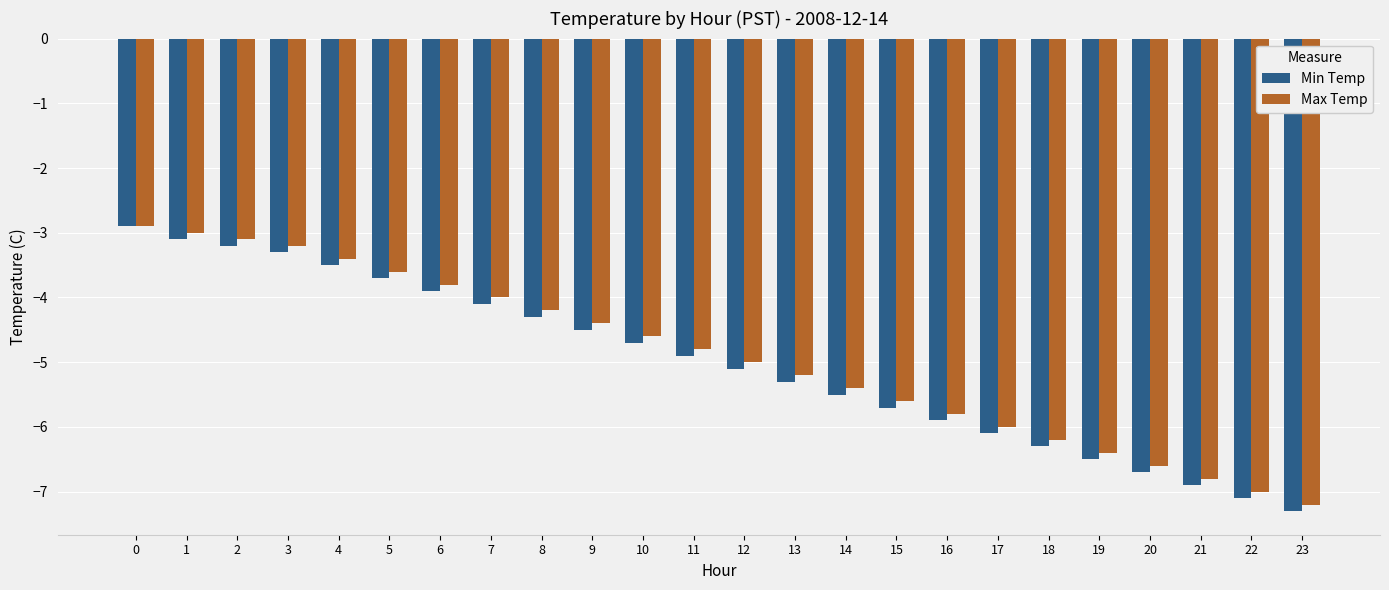

What is the value of the Min Temp bar at the 11th from the left?

-4.7